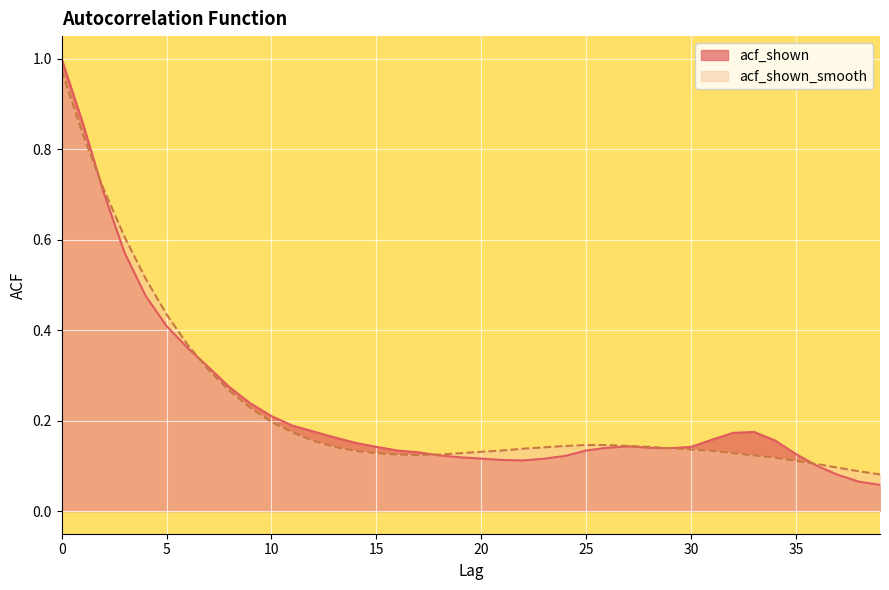

What is the difference between the maximum and minimum values in the acf_shown series?

0.9